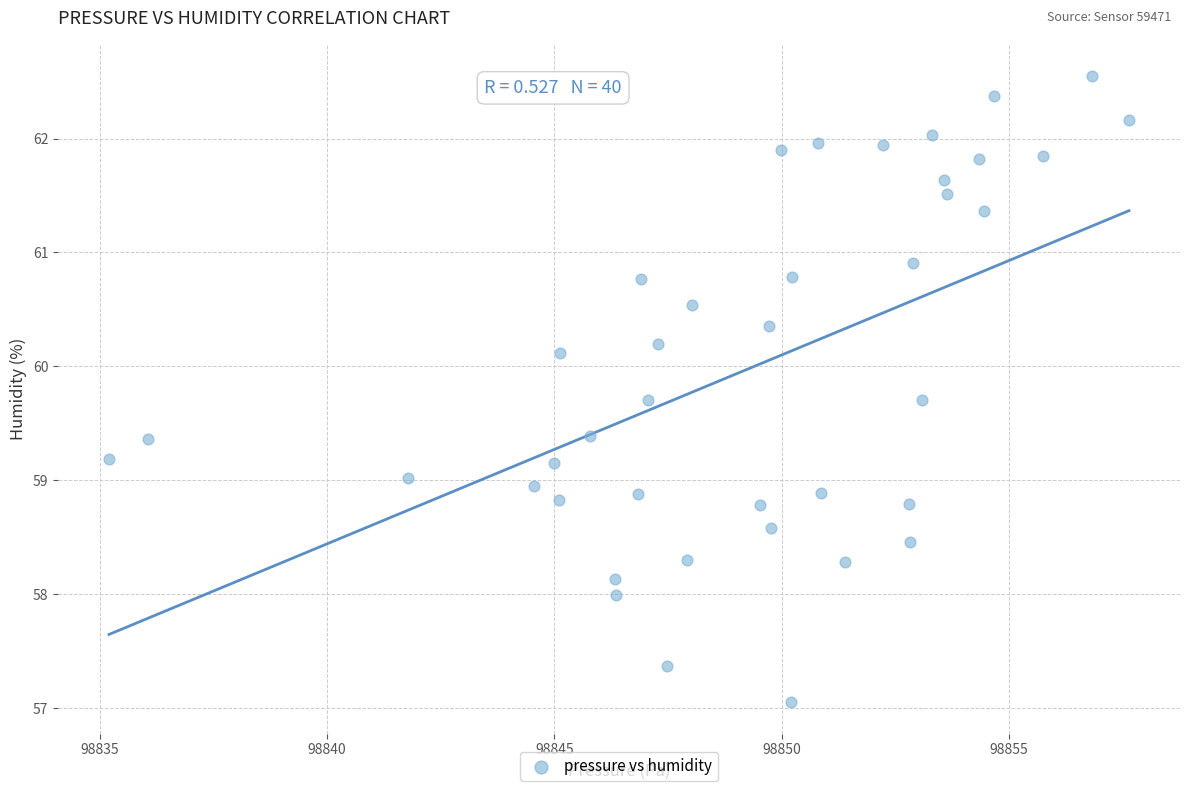

What is the range of X values (max minus min)?

22.4